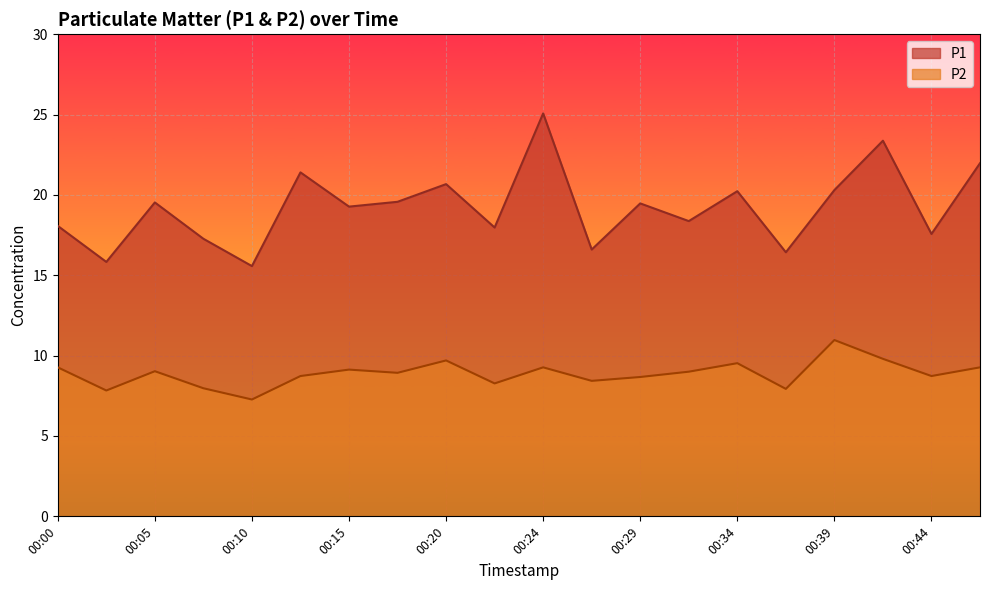

What is the approximate value of P1 at 00:24?

25.1